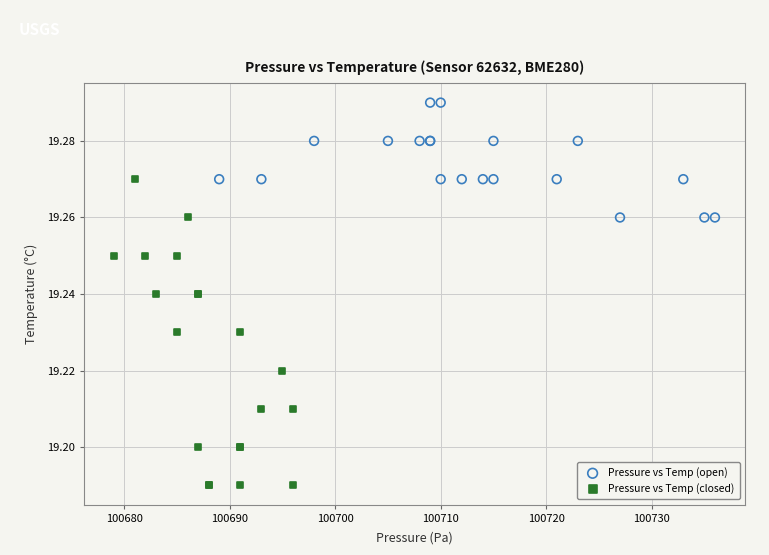

Which series contains the highest Y value?

Pressure vs Temp (open)